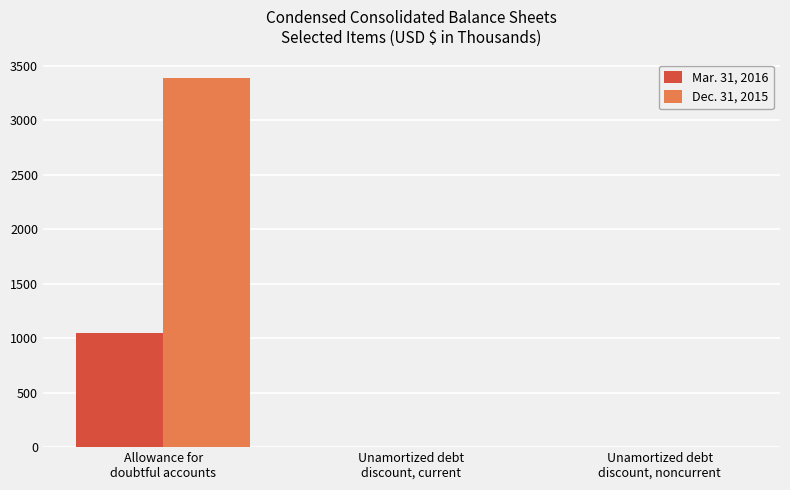

Are the bars horizontal?

No